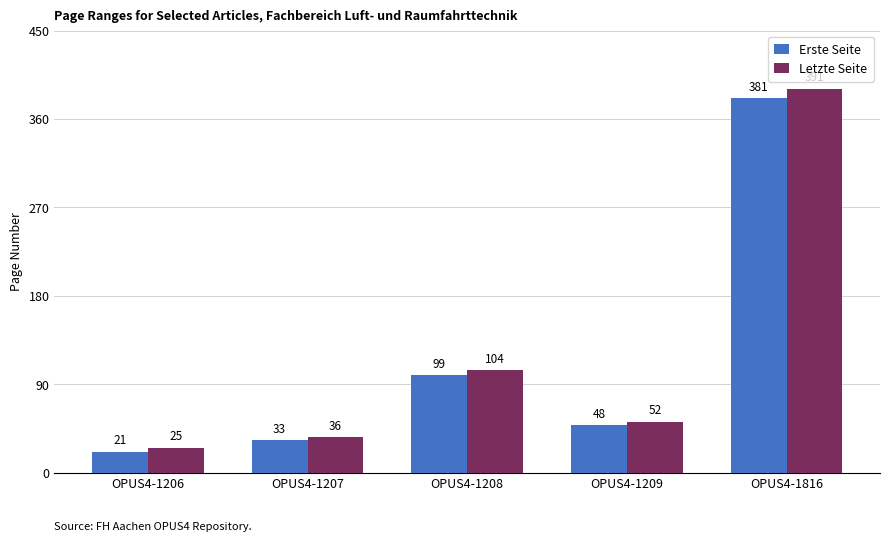

What is the minimum value shown in the chart?

21